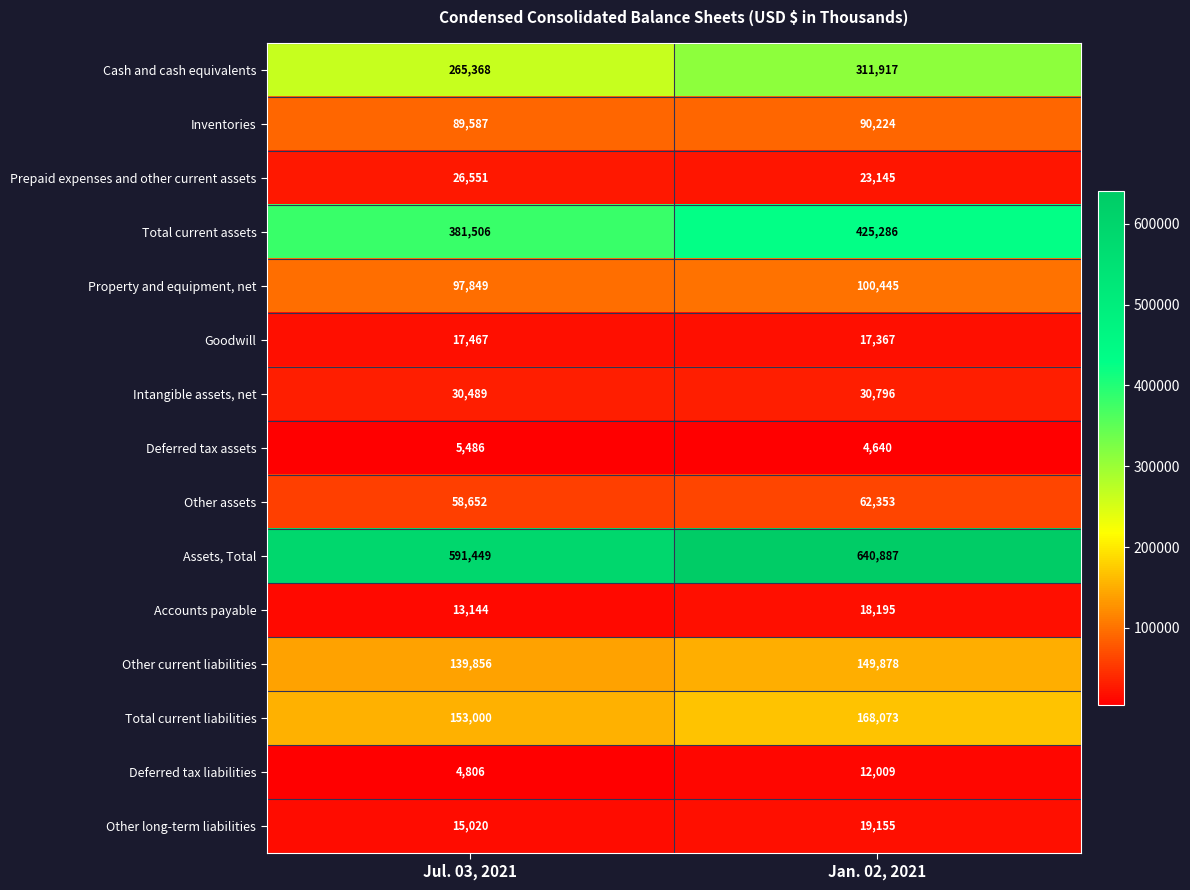

Where is Intangible assets, net nearest to the value 30642?

Jul. 03, 2021